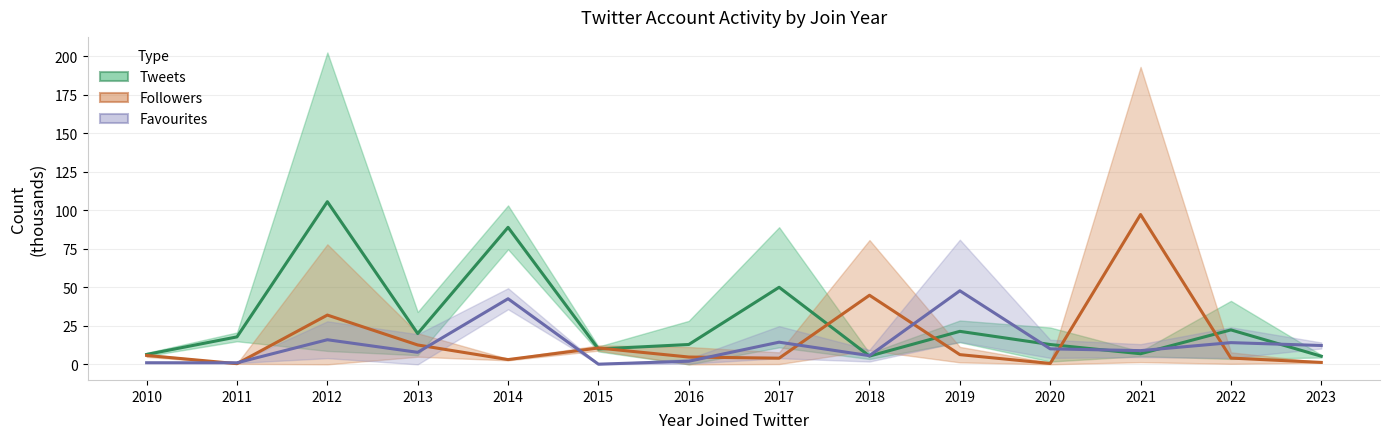

Which category has the lowest value in the Followers (thousands) series?

2011